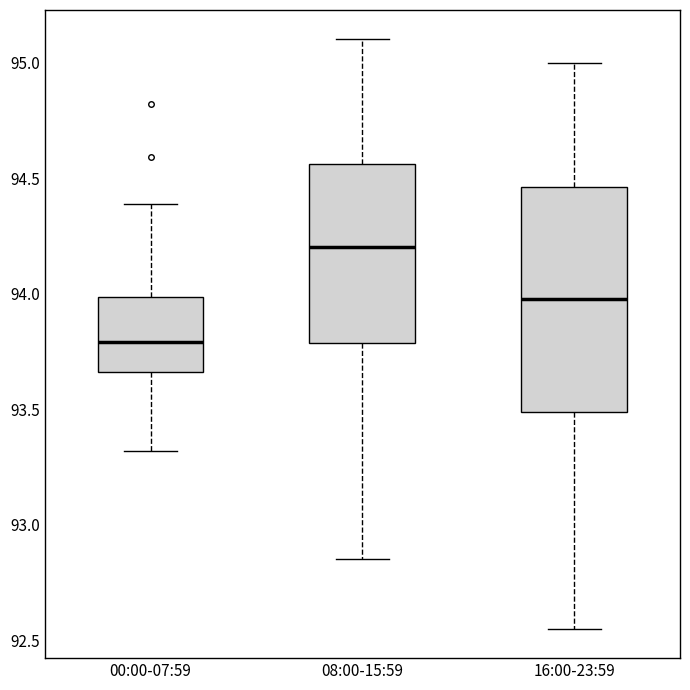

Reading left to right, read every box against the y-axis: the position of its median line, the range the box covers, and the ends of its whiskers. The values are not printed on the chart, so give them approximately, as read against the axis.

00:00-07:59: median 93.80, box 93.65 to 94.00, whiskers 93.30 to 94.40
08:00-15:59: median 94.20, box 93.80 to 94.55, whiskers 92.85 to 95.10
16:00-23:59: median 94.00, box 93.50 to 94.45, whiskers 92.55 to 95.00